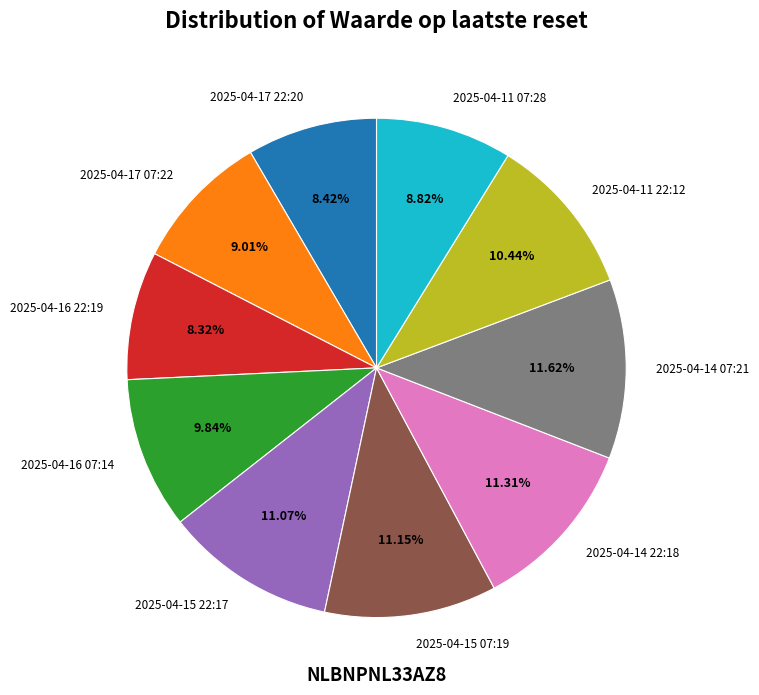

What portion of the pie excludes 2025-04-15 22:17?

88.9%